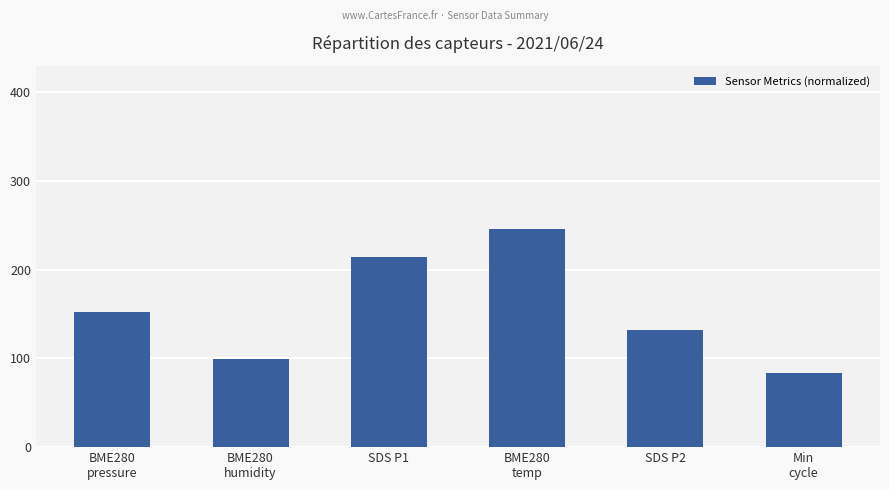

Does the chart contain stacked bars?

No